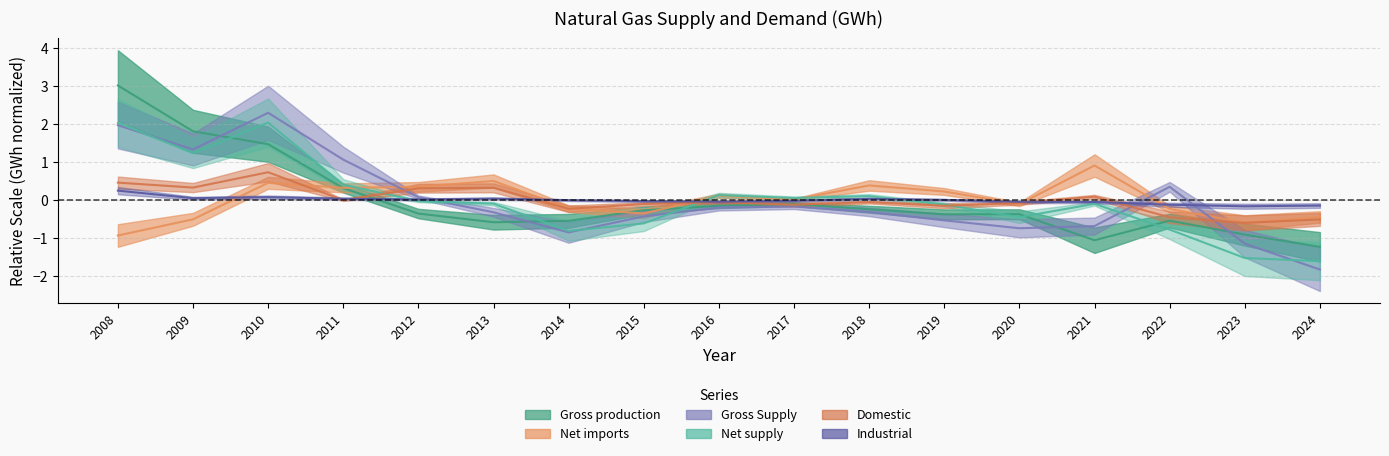

What is the total value across all series at 2015?

-1.8